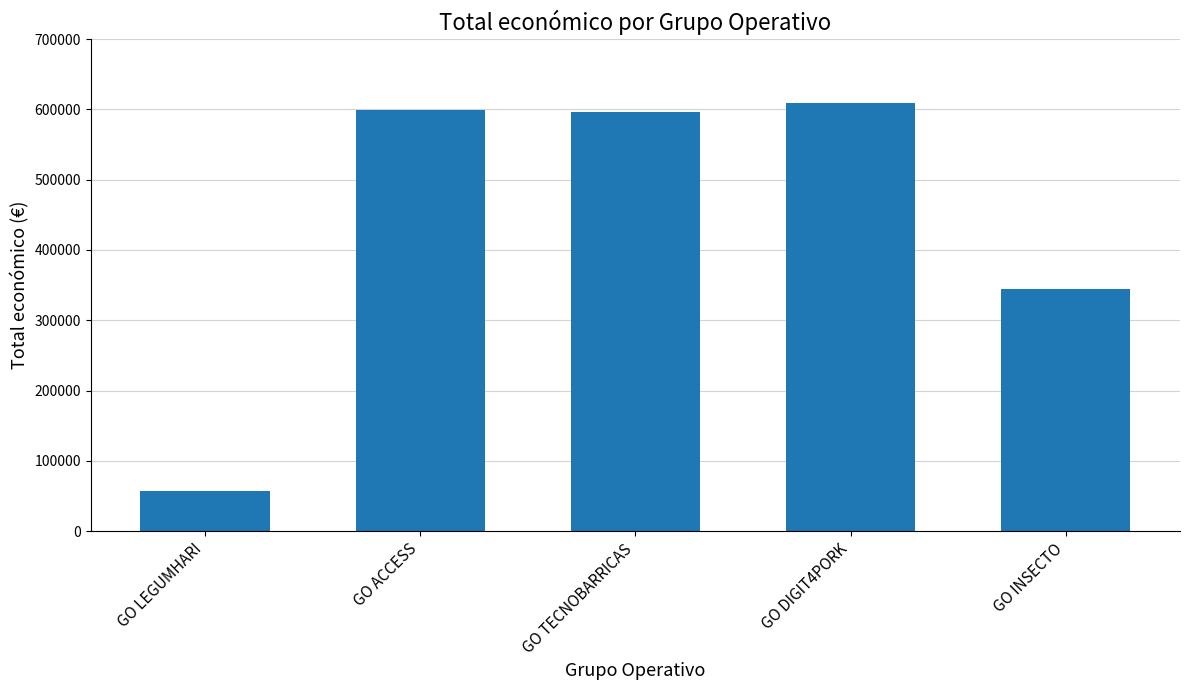

Is it true that the value at GO LEGUMHARI is 36332?

False